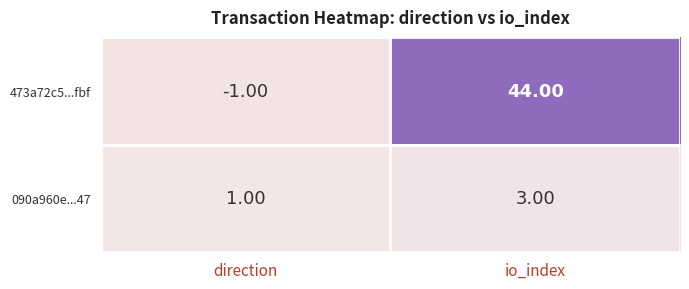

At which label is 090a960e...47 closest to 2?

direction